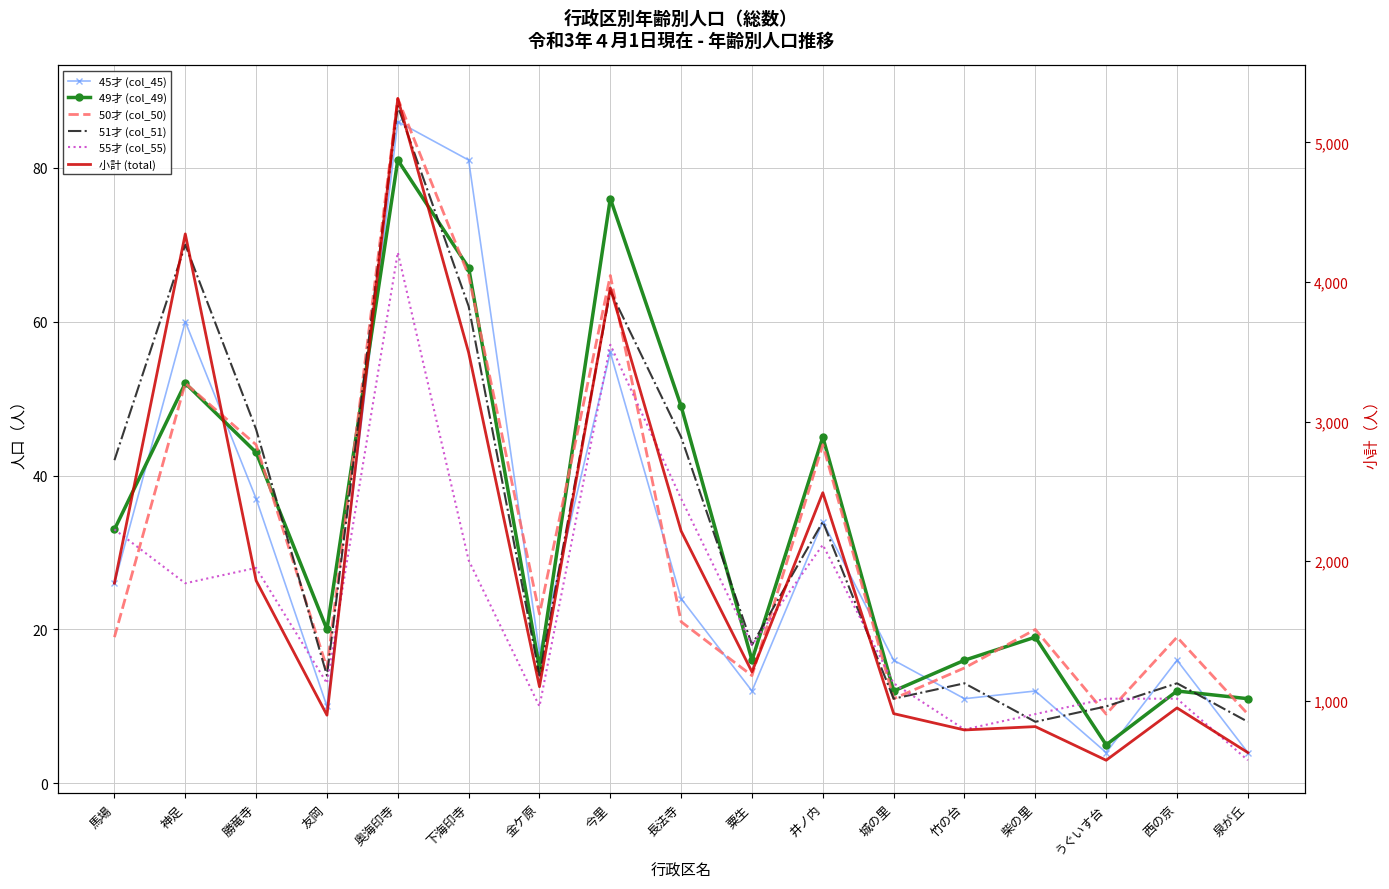

List the series in order of their peak value, lowest first.

55才 (col_55), 49才 (col_49), 45才 (col_45), 51才 (col_51), 50才 (col_50), 小計 (total)